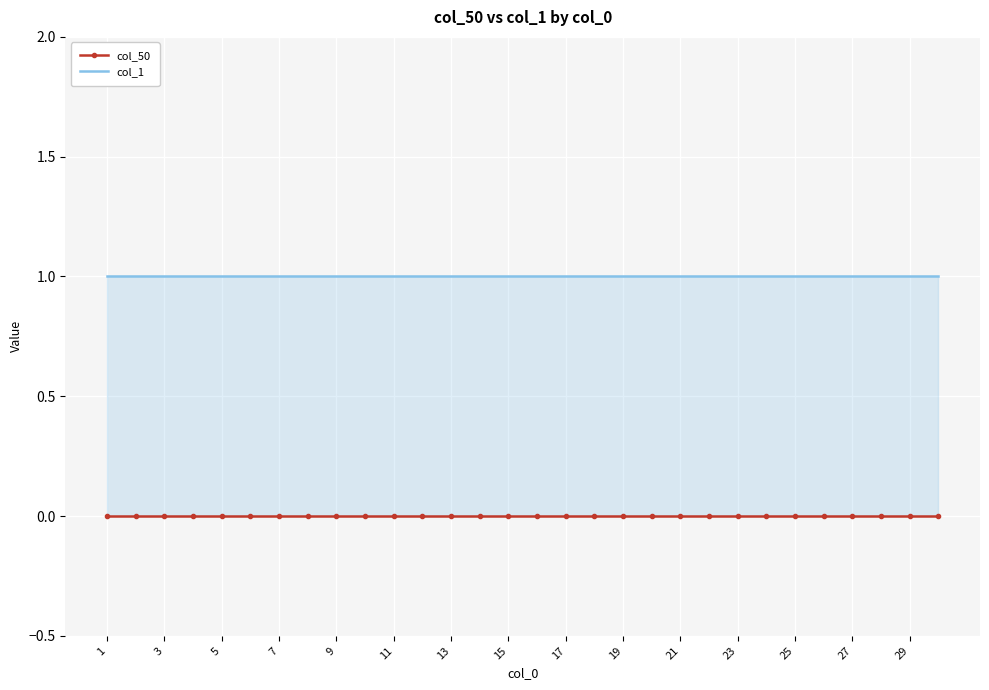

Reading right to left, list all the values displayed in this chart.

col_50: 0	0	0	0	0	0	0	0	0	0	0	0	0	0	0	0	0	0	0	0	0	0	0	0	0	0	0	0	0	0
col_1: 1	1	1	1	1	1	1	1	1	1	1	1	1	1	1	1	1	1	1	1	1	1	1	1	1	1	1	1	1	1